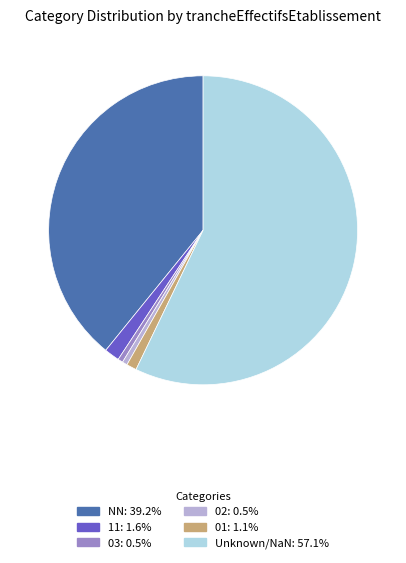

Combined, do 01: 1.1% and 11: 1.6% account for over 50%?

No